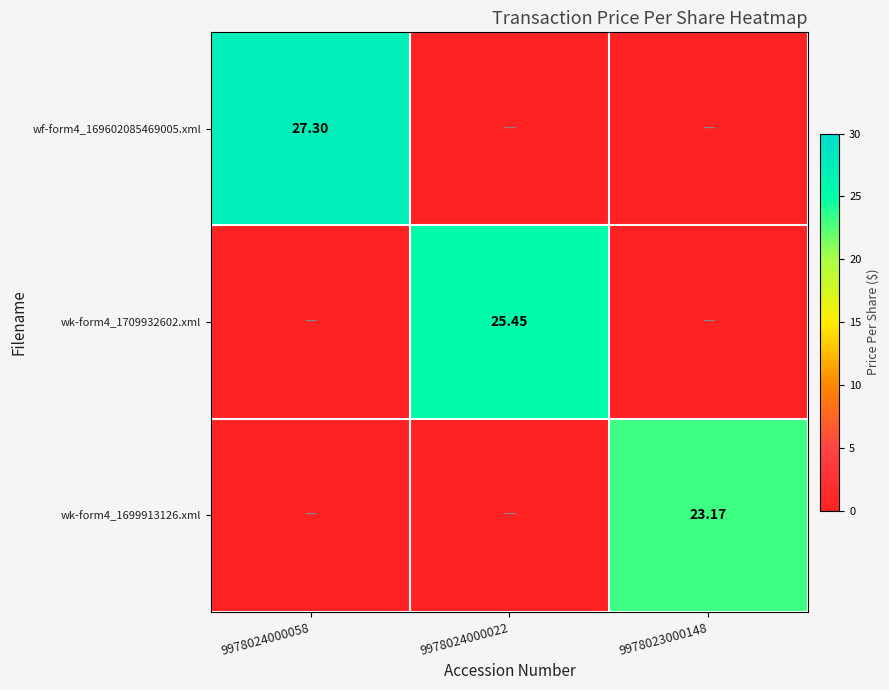

Which series has the largest range (max minus min)?

wf-form4_169602085469005.xml